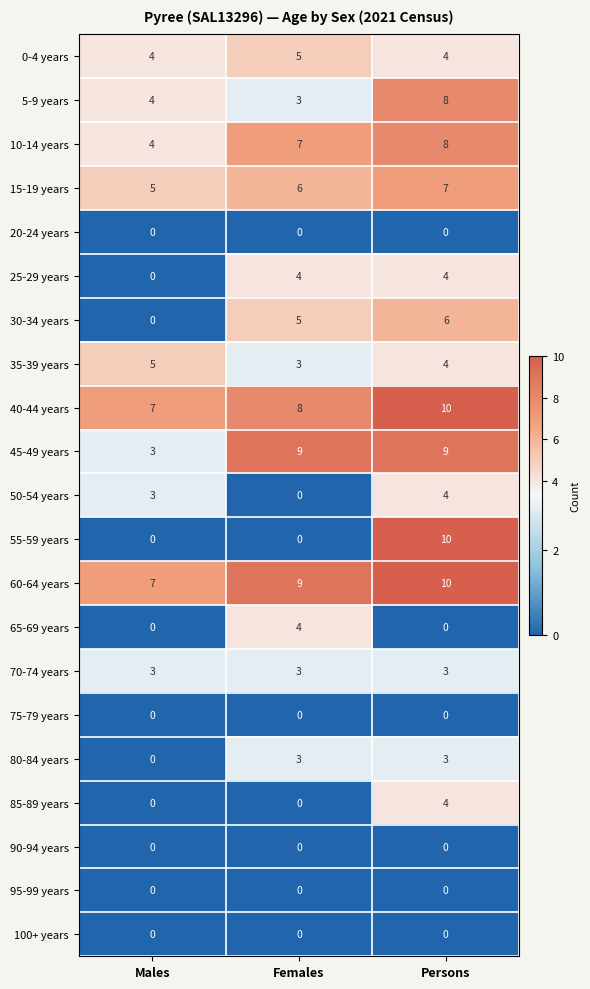

Which series changed the most between Males and Persons?

55-59 years